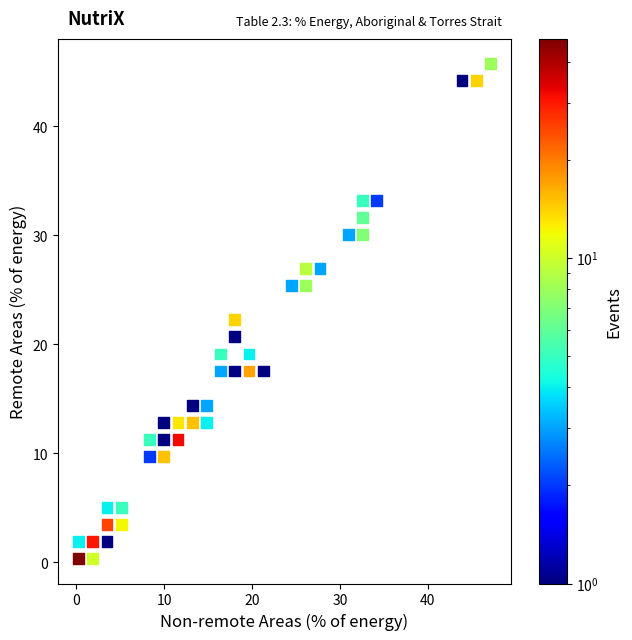

What is the range of Y values (max minus min)?

45.4